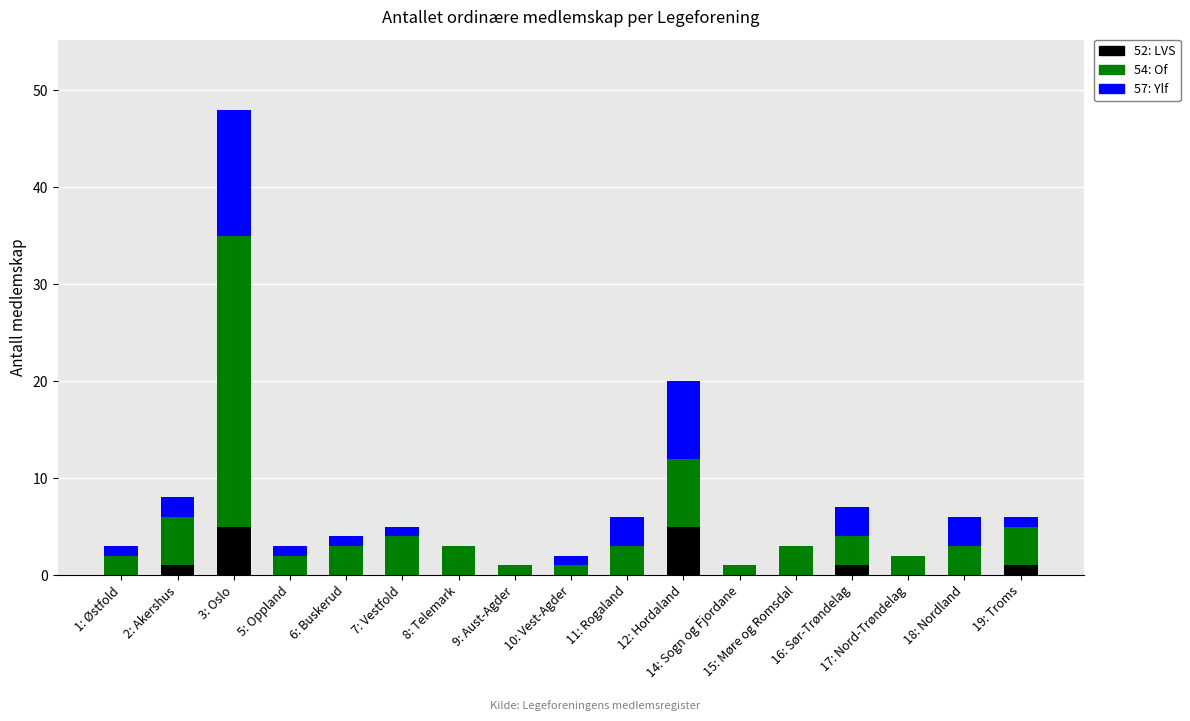

What is the sum of all 52: LVS values?

13